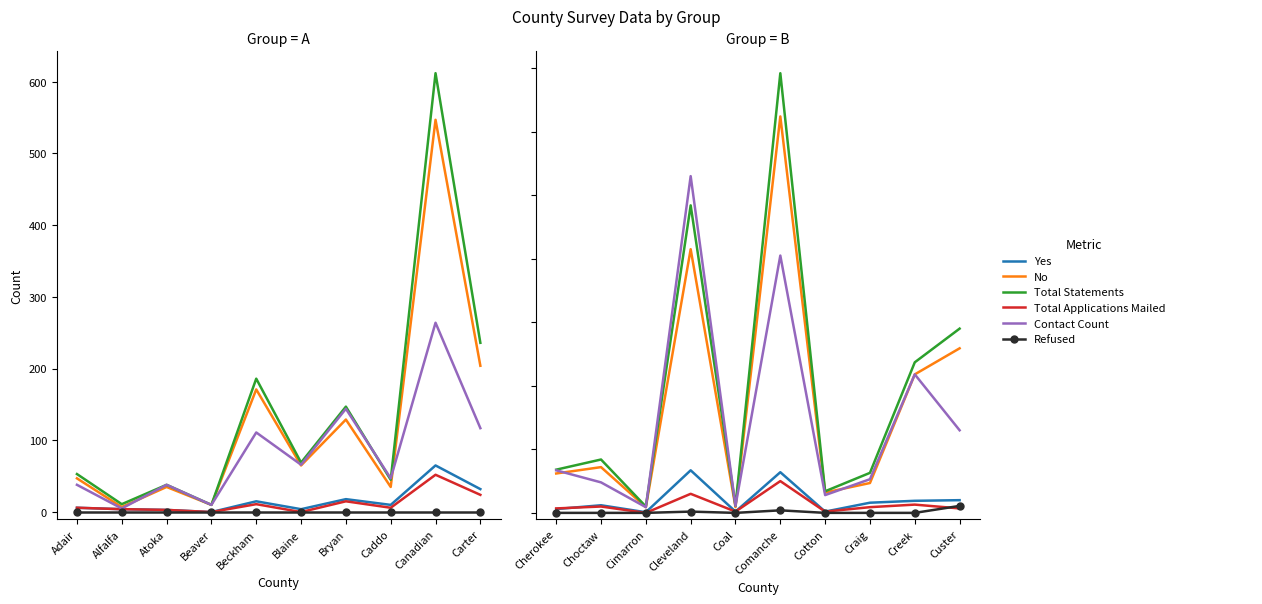

Count the number of categories in the chart.

10